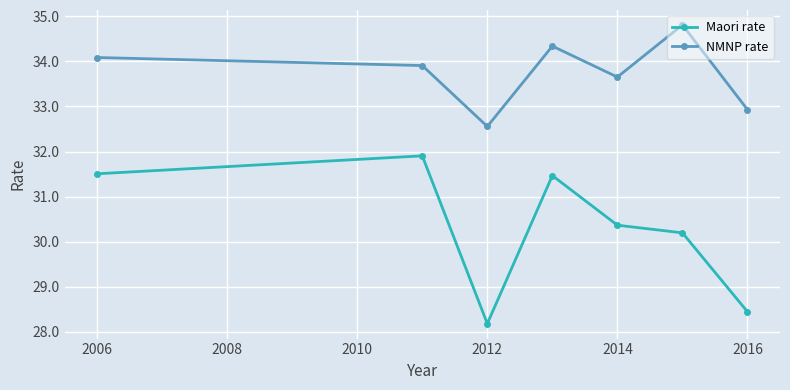

What is the value of the Maori rate point at the 6th from the left?

30.2